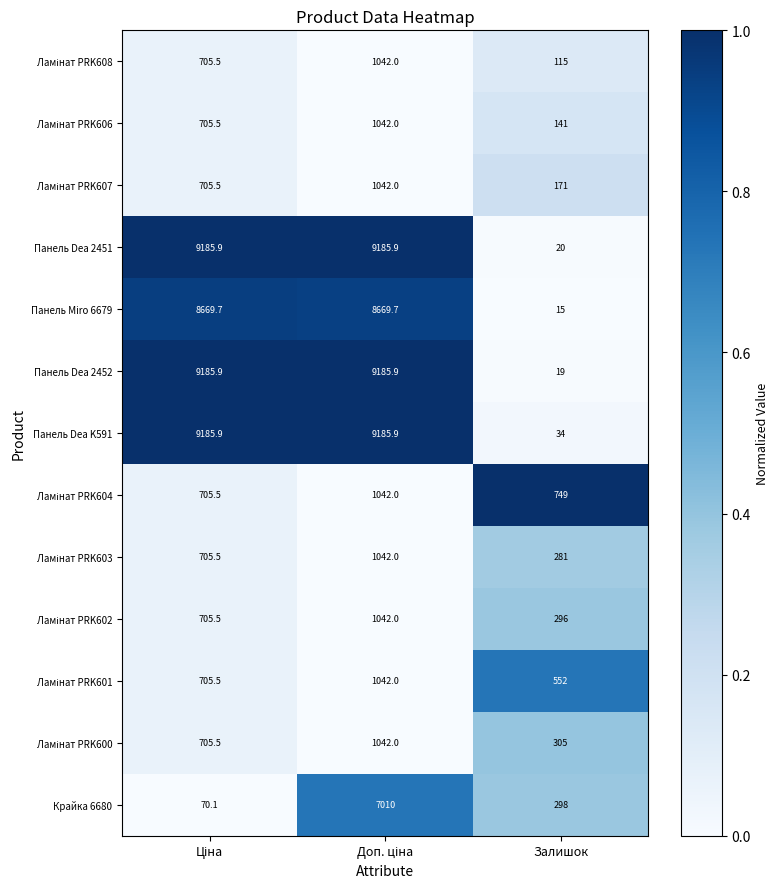

Which series has the largest total across all categories?

Панель Dea K591